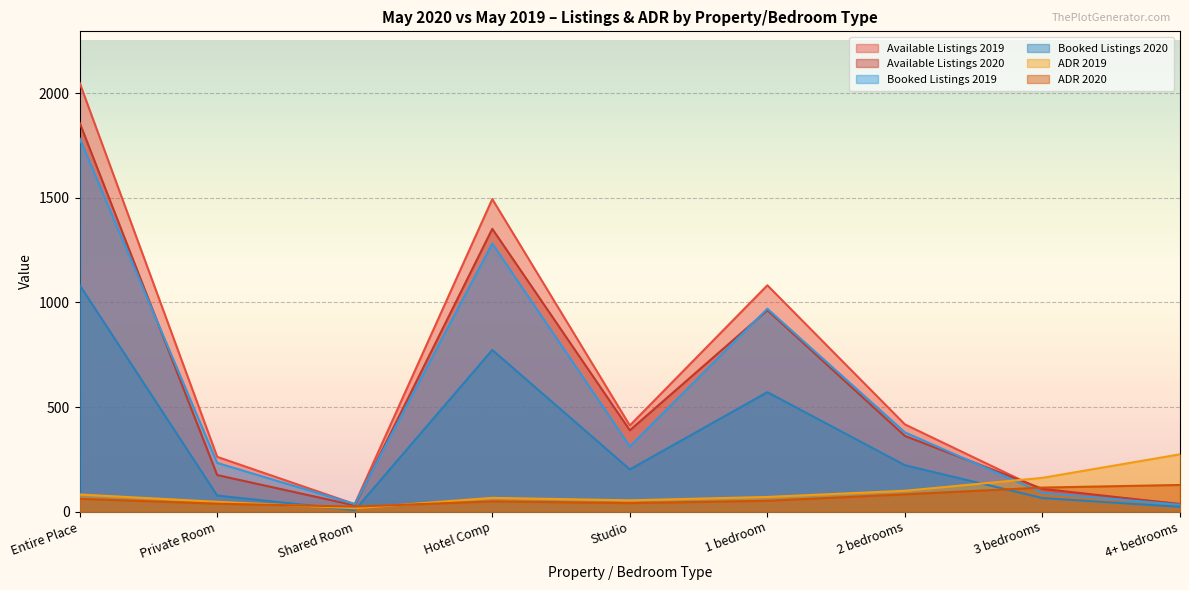

The value of ADR 2019 at 4+ bedrooms is 274.1. True or false?

True